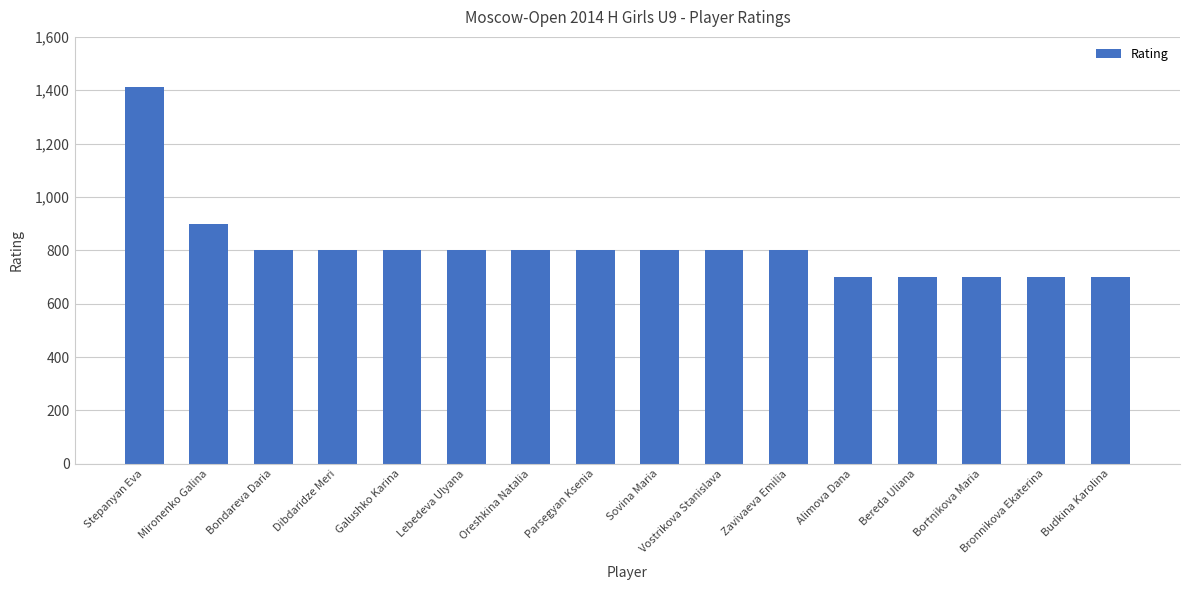

What is the sum of all values?

13012